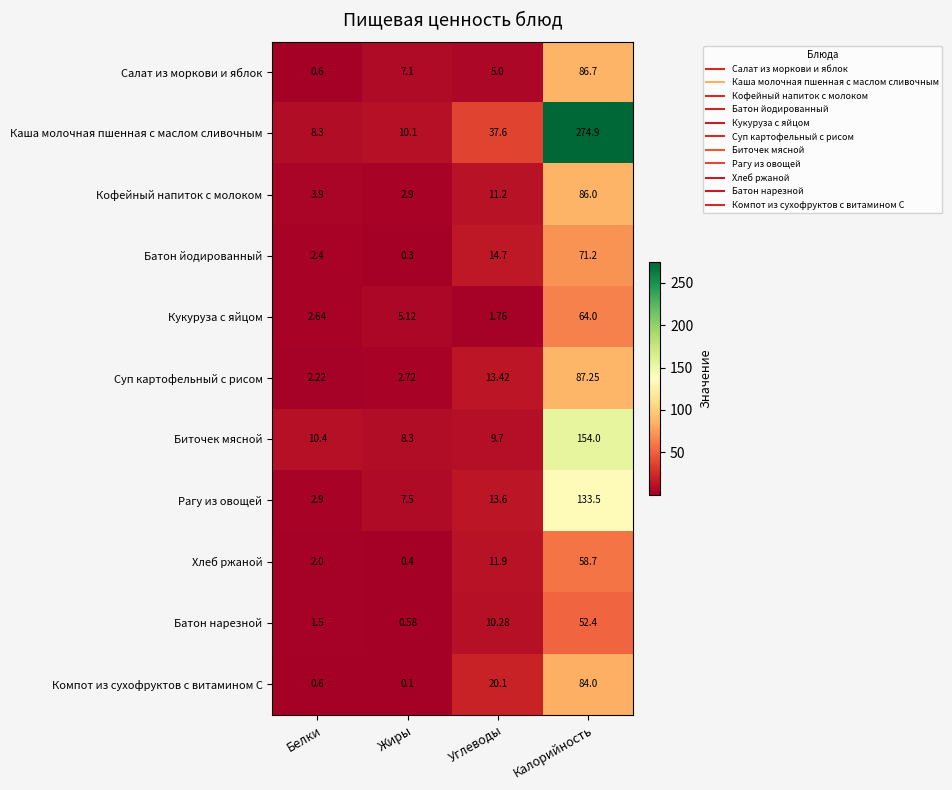

At how many categories does at least one series exceed 14?

2